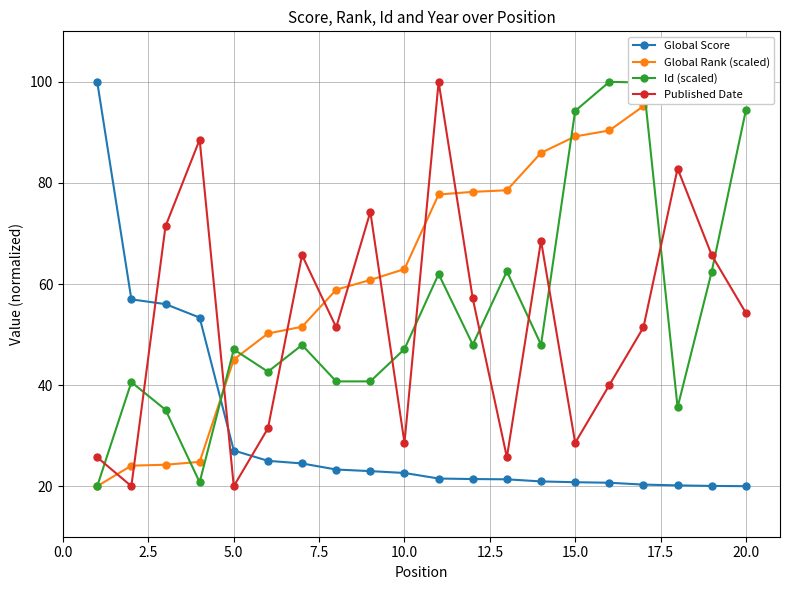

In Id (scaled), how many points are higher than both neighbors (excluding endpoints)?

6